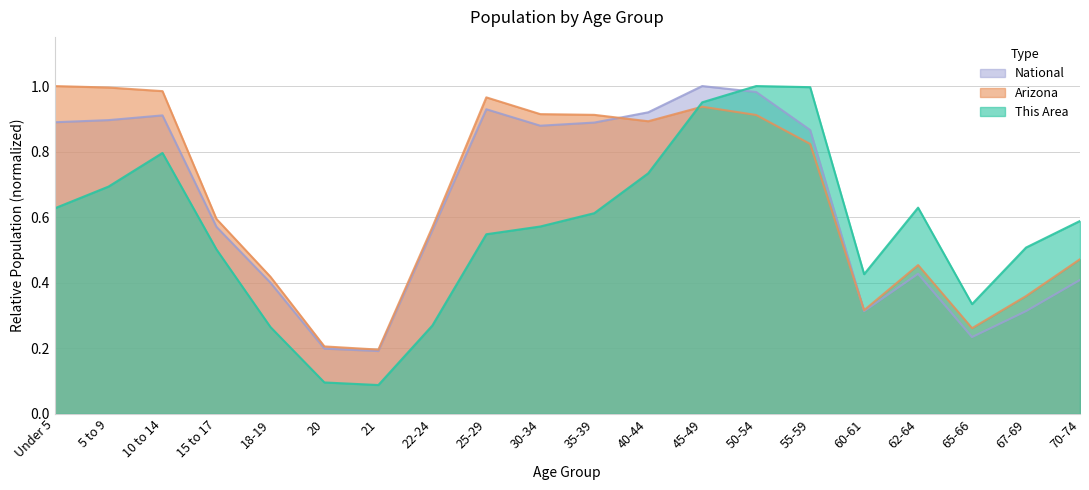

What is the difference between the maximum and minimum values in the Arizona series?

0.8